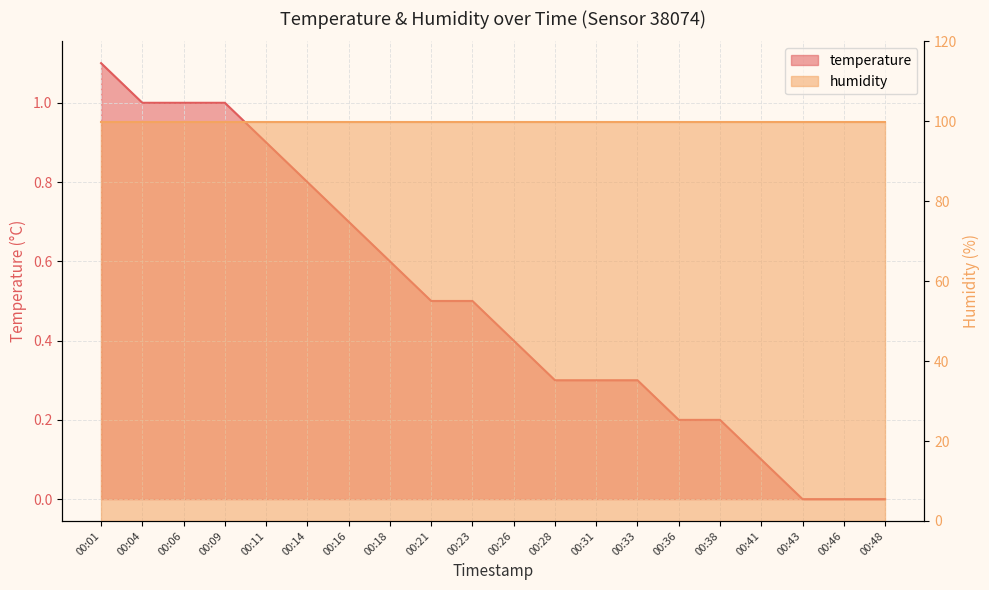

Rank the categories by value from highest to lowest.

00:01, 00:04, 00:06, 00:09, 00:11, 00:14, 00:16, 00:18, 00:21, 00:23, 00:26, 00:28, 00:31, 00:33, 00:36, 00:38, 00:41, 00:43, 00:46, 00:48